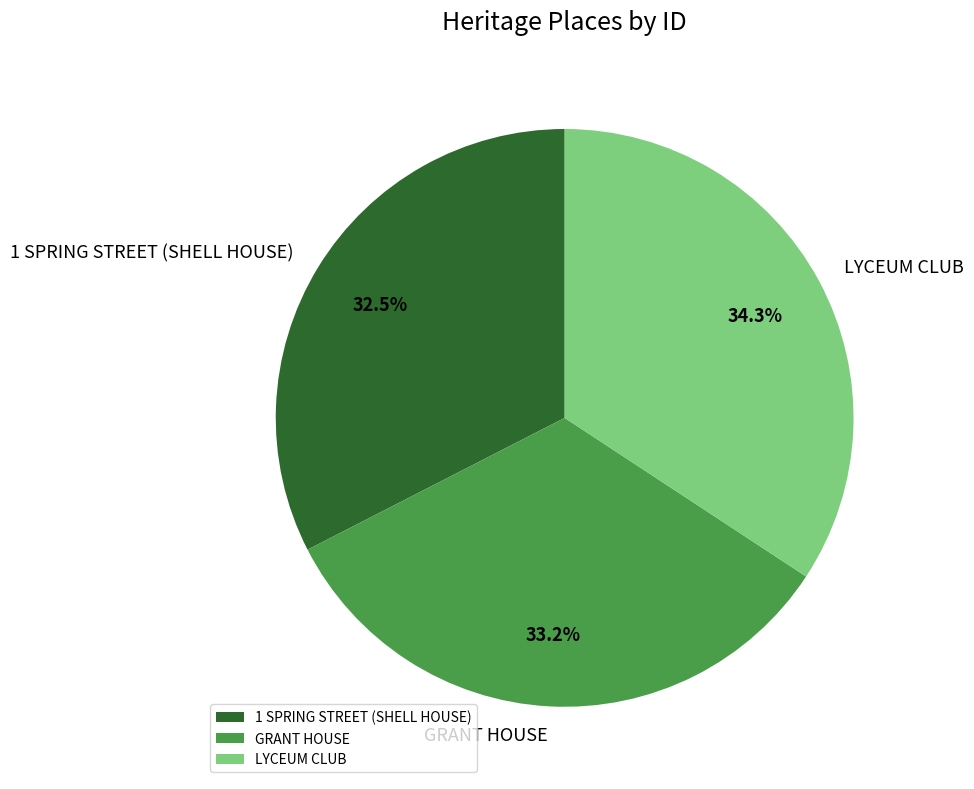

How many segments does this pie chart have?

3